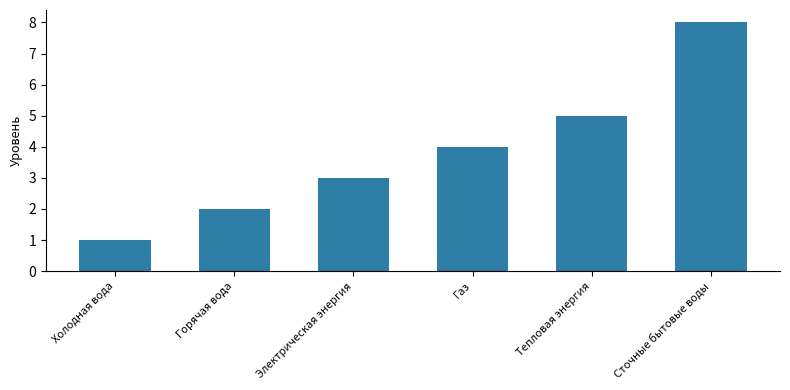

Reading right to left, list all the values displayed in this chart.

8	5	4	3	2	1